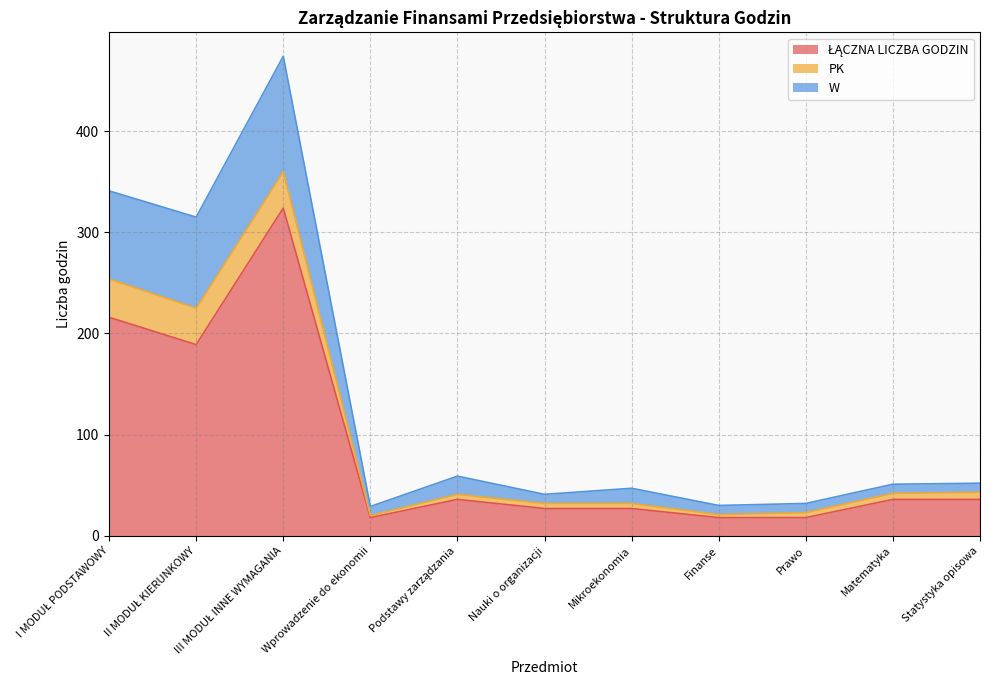

At which category does ŁĄCZNA LICZBA GODZIN reach its first local valley?

II MODUŁ KIERUNKOWY